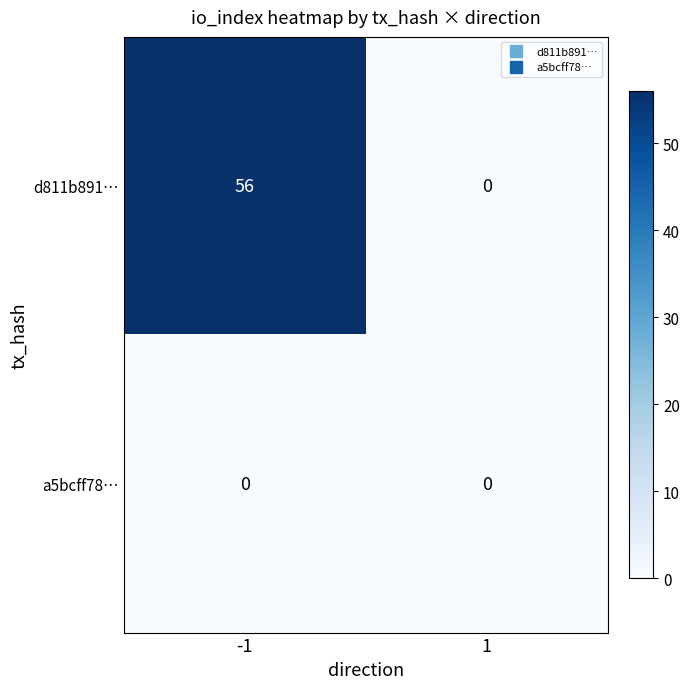

At which category is the sum across all series the highest?

-1